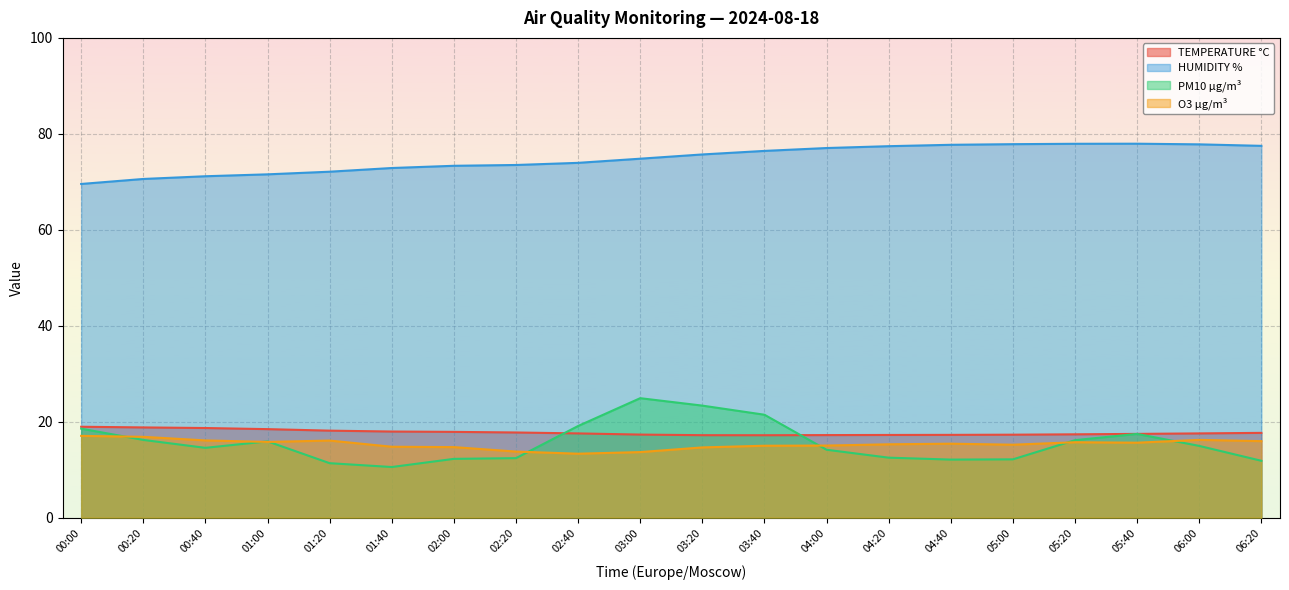

The PM10 µg/m³ series shows 18.6 at 06:20. True or false?

False